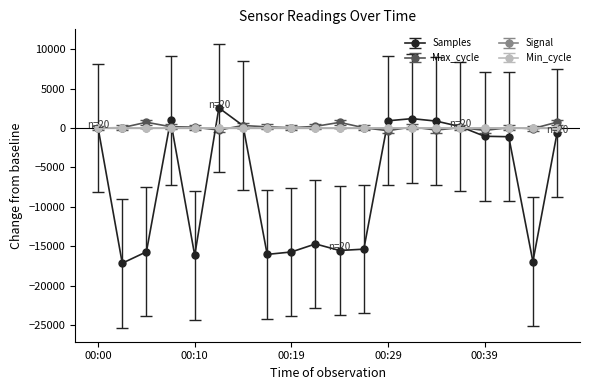

How many distinct data groups are displayed?

4